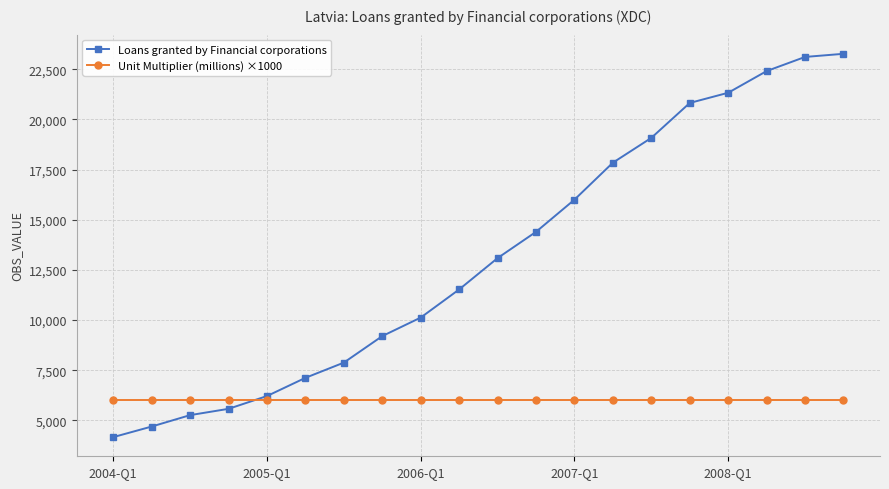

Rank the series by their maximum value, from highest to lowest.

Loans granted by Financial corporations, Unit Multiplier (millions) ×1000